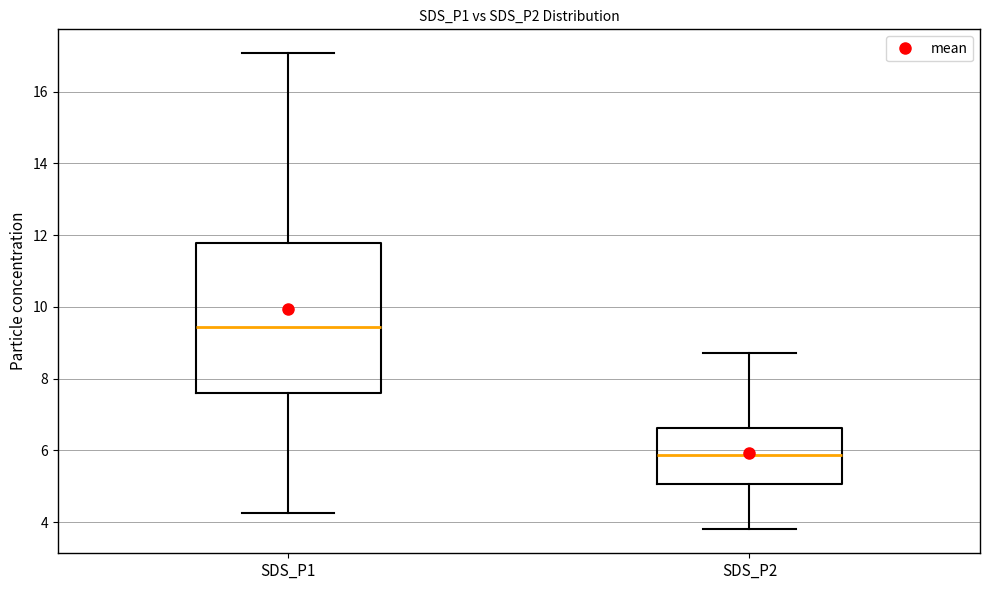

Reading left to right, read every box against the y-axis: the position of its median line, the range the box covers, and the ends of its whiskers. The values are not printed on the chart, so give them approximately, as read against the axis.

SDS_P1: median 9.4, box 7.6 to 11.8, whiskers 4.2 to 17.0
SDS_P2: median 5.8, box 5.0 to 6.6, whiskers 3.8 to 8.8